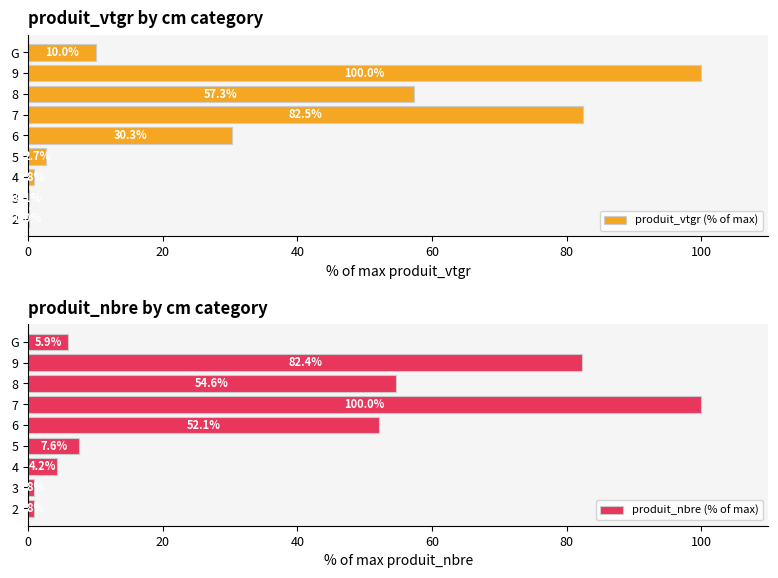

Is it true that produit_nbre (% of max) equals 54.6 at 8?

True